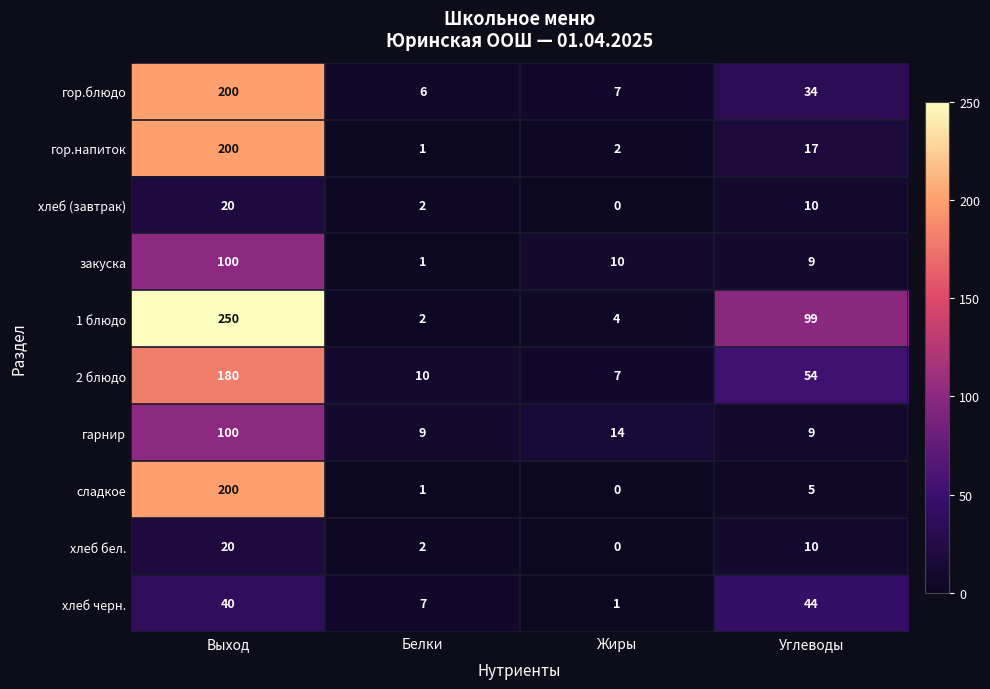

The value of гор.напиток at Выход is 353. True or false?

False